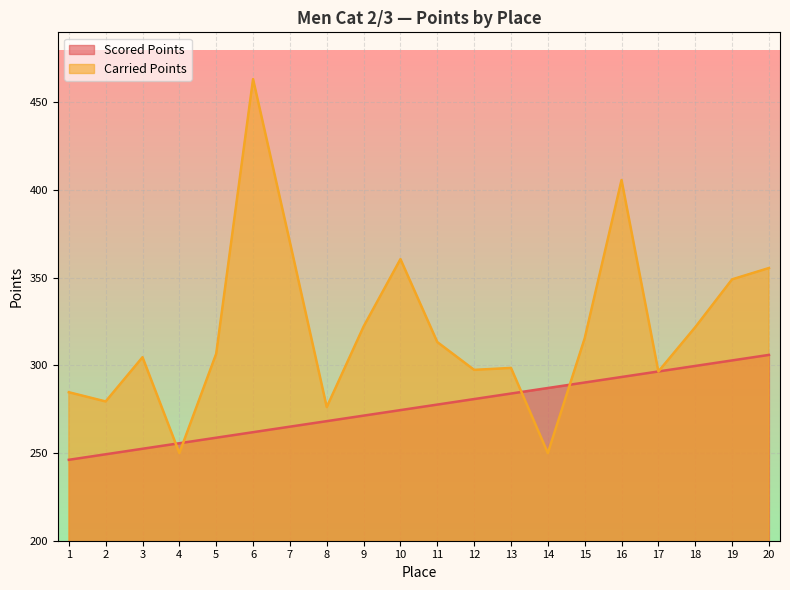

The value of Carried Points at 17 is 296.5. True or false?

True